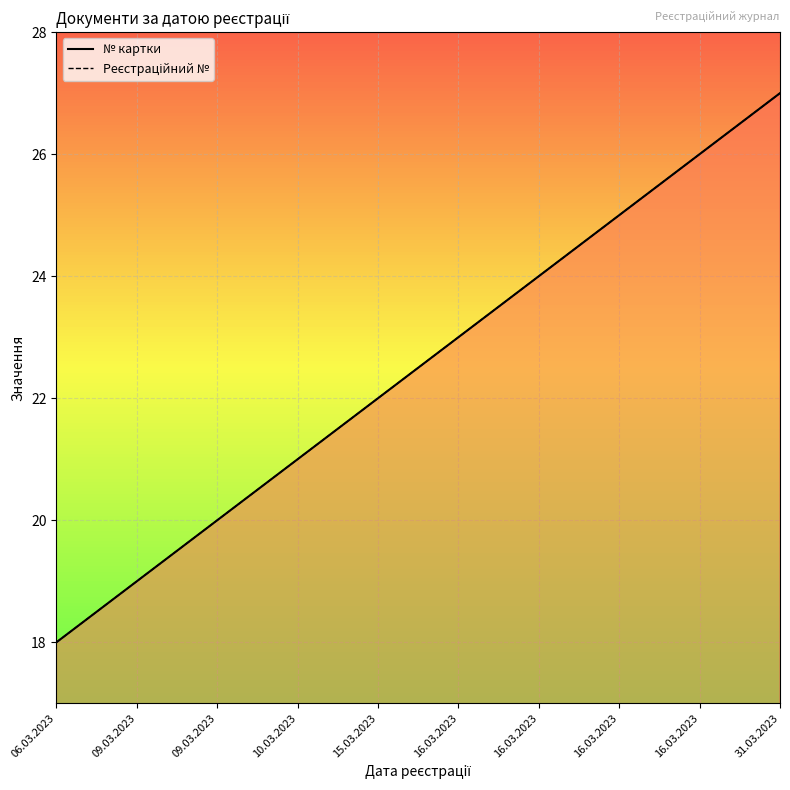

Which has a higher value, 09.03.2023 or 15.03.2023?

15.03.2023